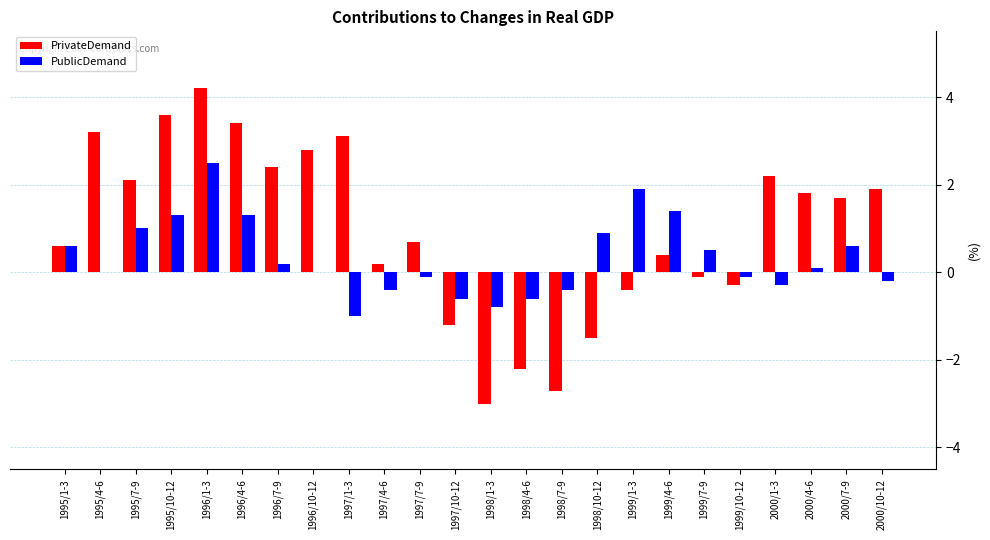

The value of PublicDemand at 1996/4-6 is 1.3. True or false?

True